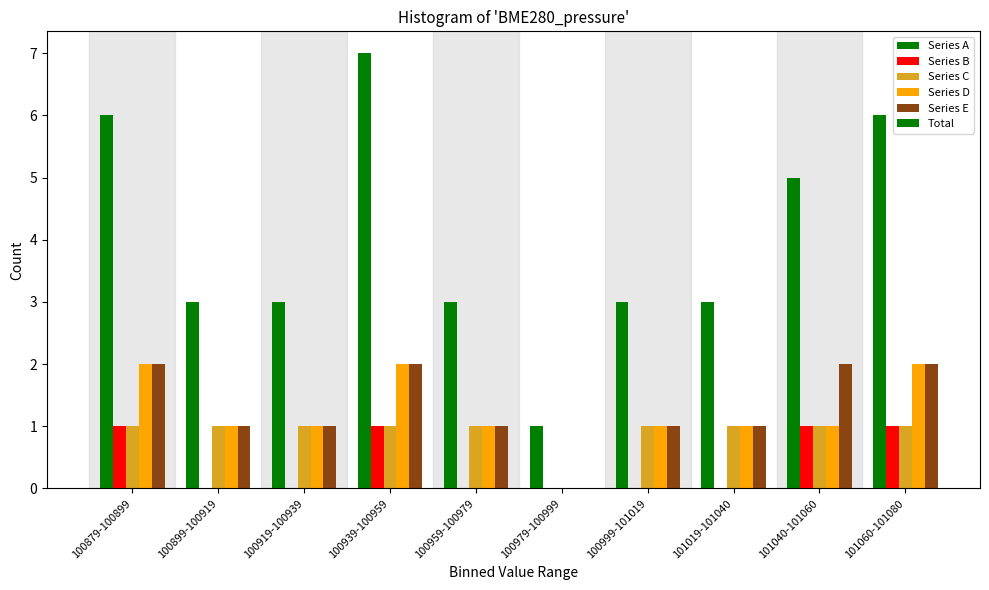

How many distinct data groups are displayed?

6